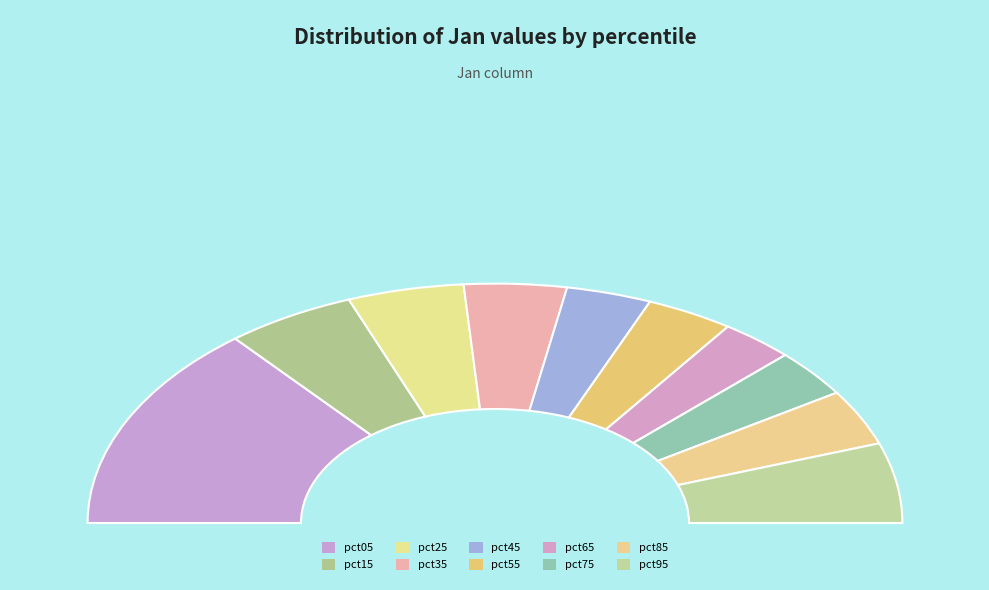

To the nearest percent, what portion does pct45 represent?

7%